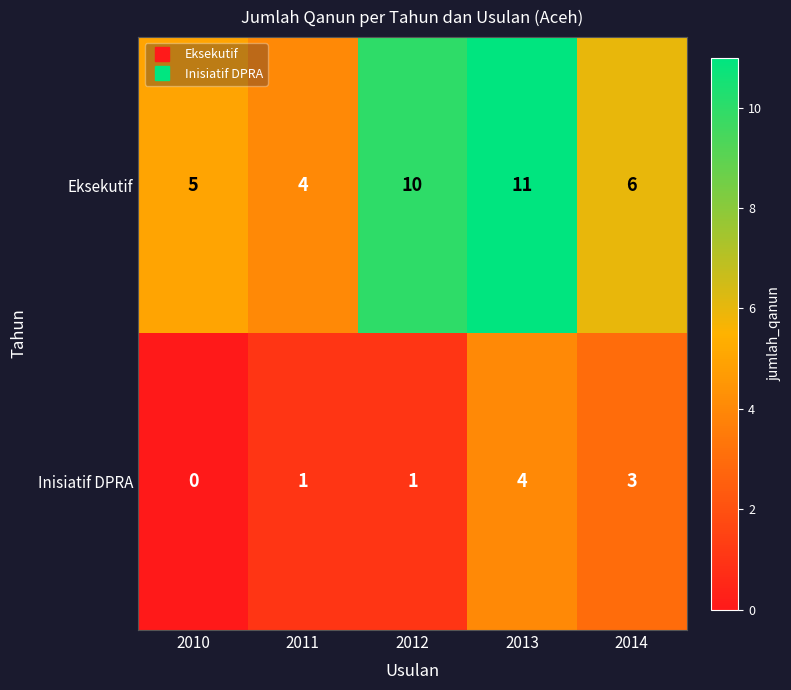

What is the sum of all Eksekutif values?

36